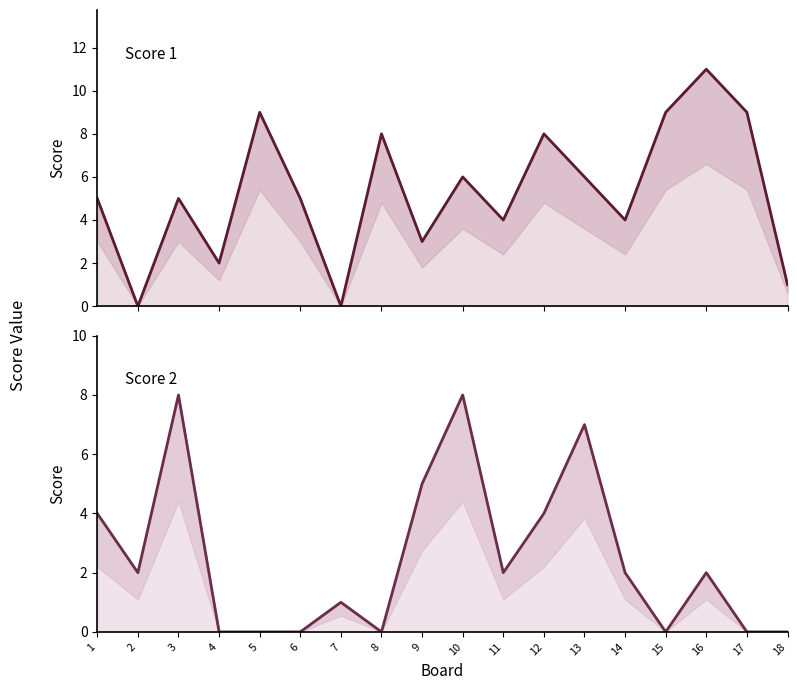

At how many categories does at least one series exceed 6?

9